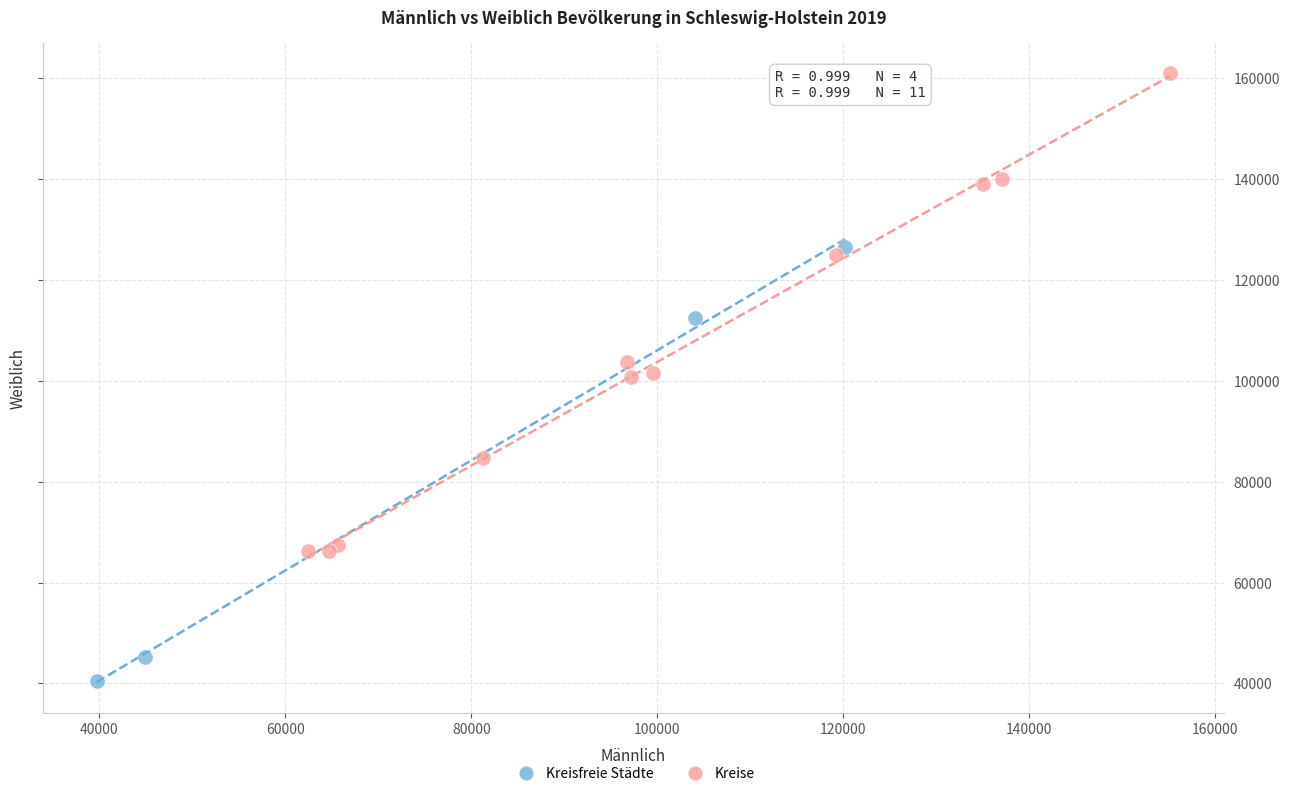

Which series has the widest spread of Y values?

Kreise